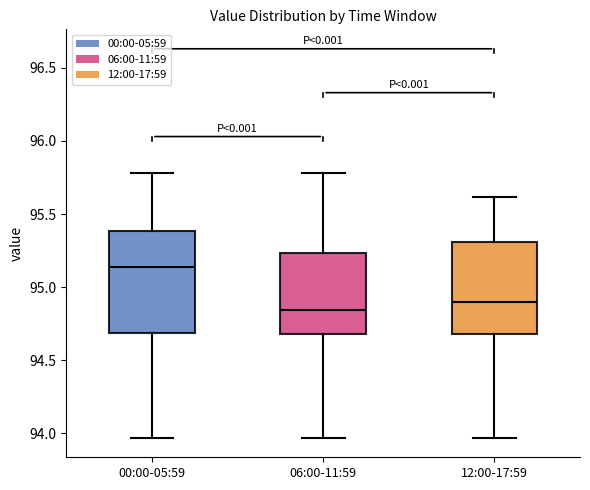

Comparing the boxes themselves (not the whiskers), which one is the tallest?

00:00-05:59